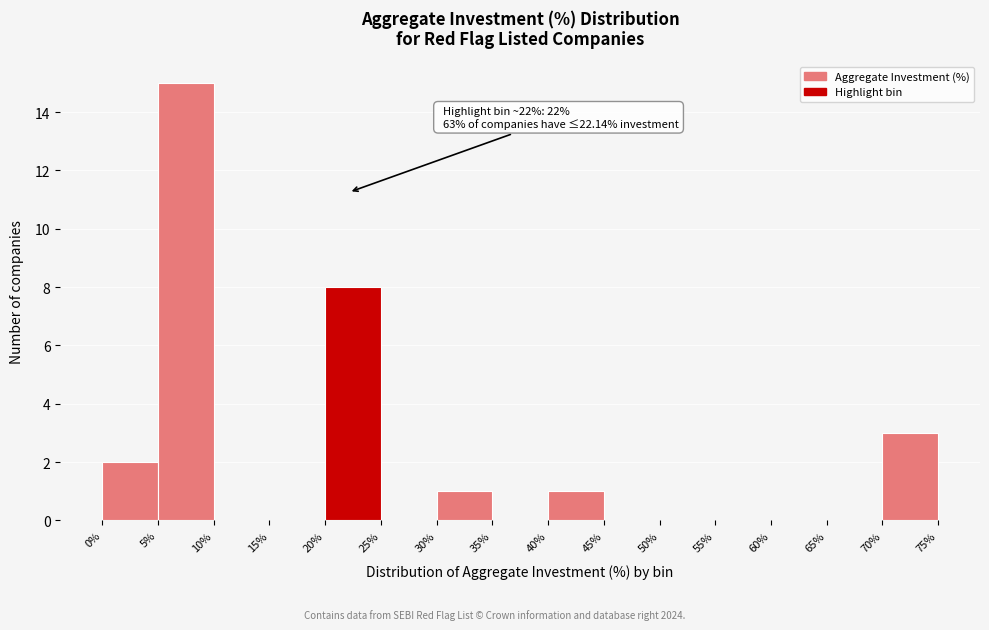

Over which range of the x-axis is the bar tallest?

5% to 10%